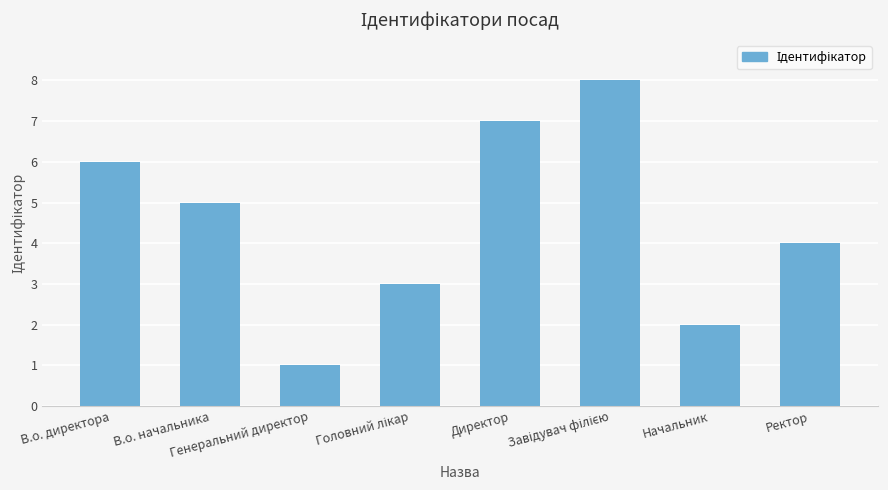

Does the chart contain stacked bars?

No